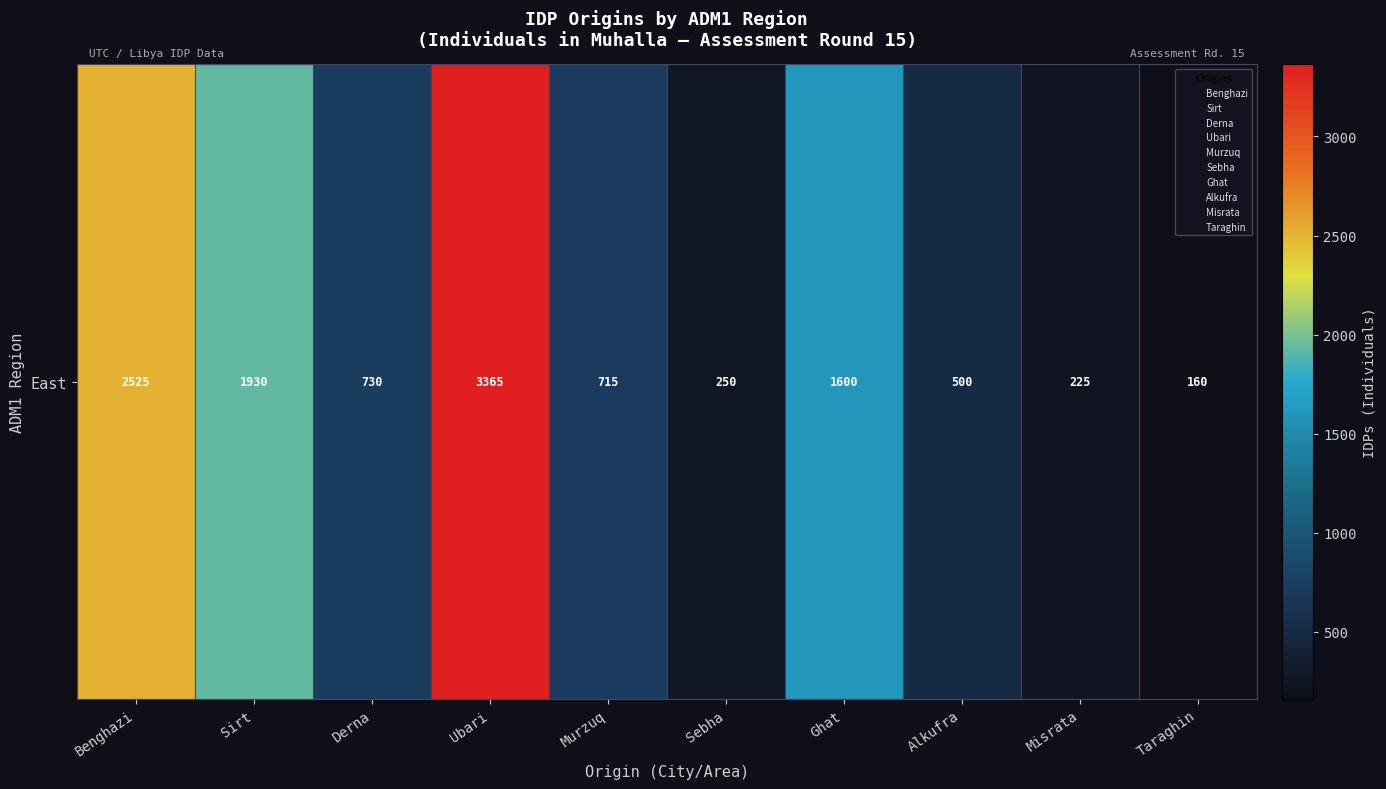

The value at Derna is 968. True or false?

False